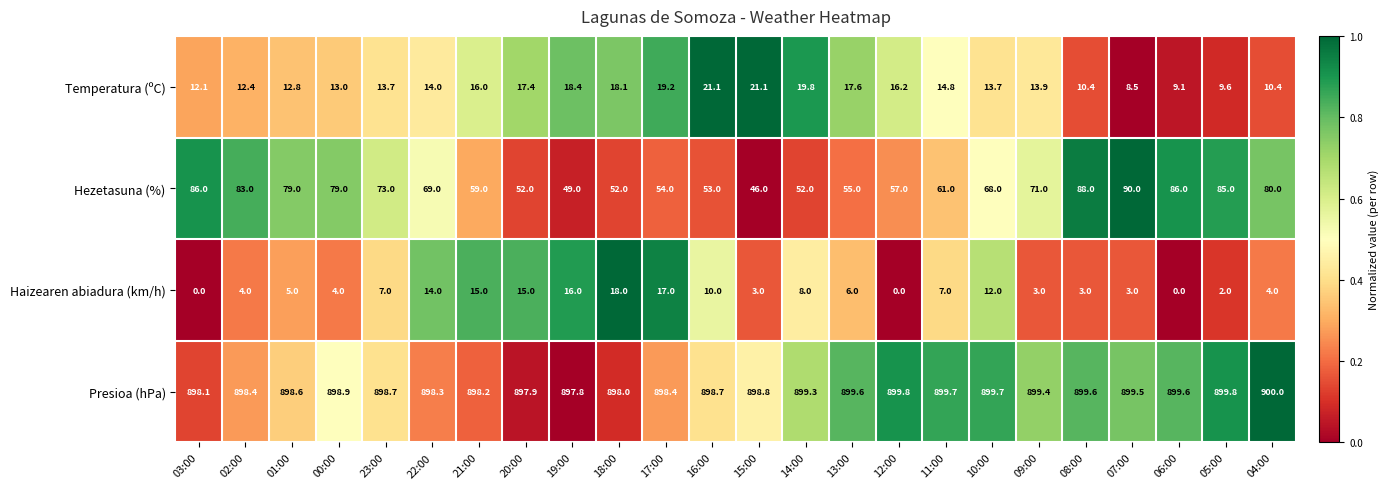

What is the total value across all series at 11:00?

982.5